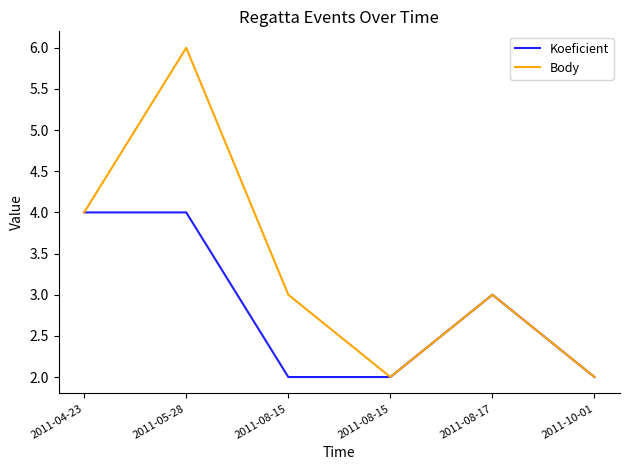

Does the chart have visible grid lines?

No